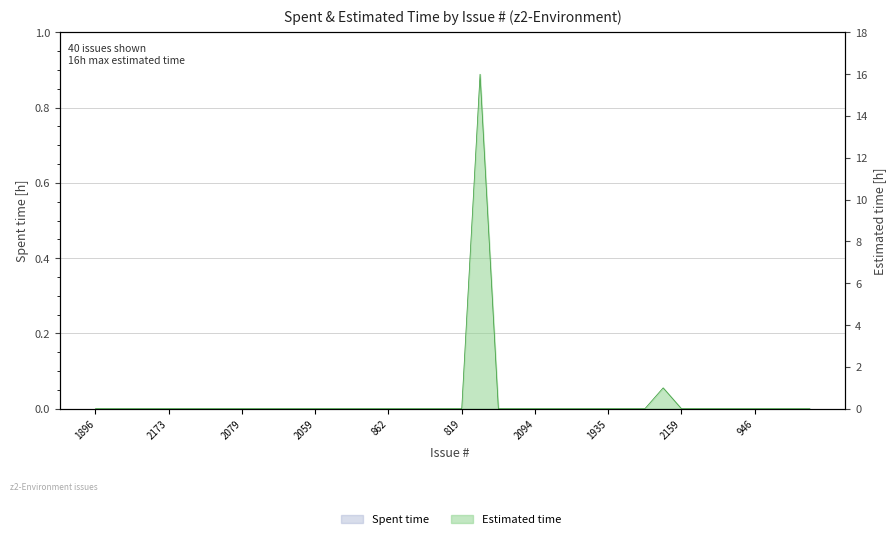

Rank the categories by value from highest to lowest.

1879, 1936, 1896, 1893, 1886, 1881, 2173, 2155, 2160, 2158, 2079, 2078, 2066, 2062, 2059, 2026, 1746, 960, 862, 860, 834, 825, 819, 2177, 2174, 2094, 2070, 2060, 1940, 1935, 1934, 1933, 2159, 2149, 2136, 1922, 946, 849, 1931, 2078